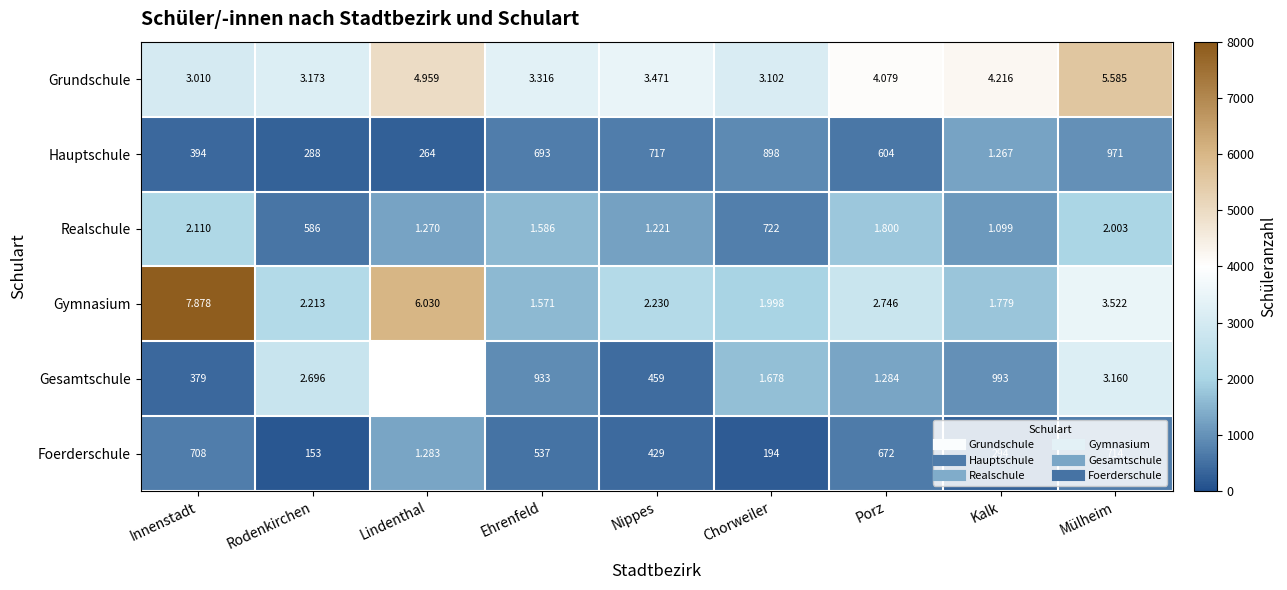

At which label does Hauptschule reach its peak?

Kalk